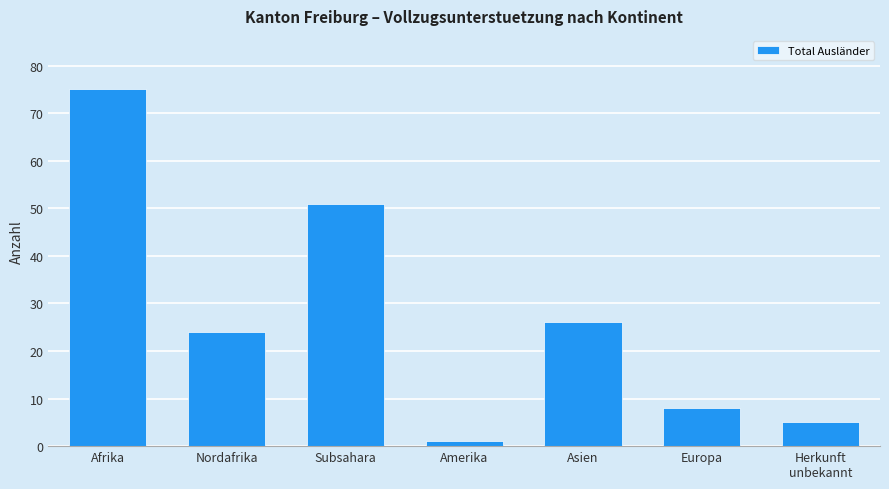

Reading left to right, what are all the values shown in this chart?

75	24	51	1	26	8	5